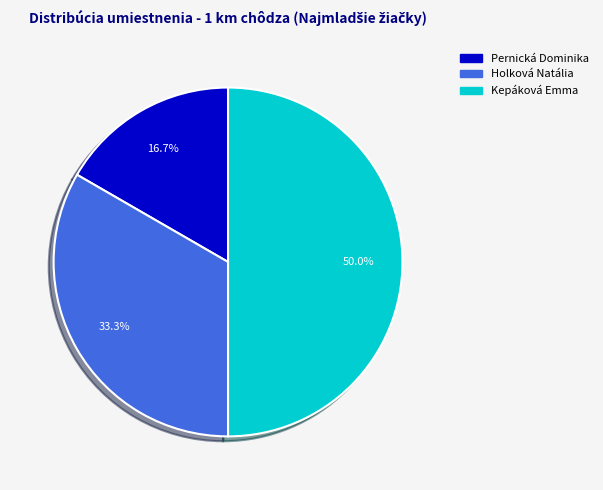

Which slice is the smallest?

Pernická Dominika